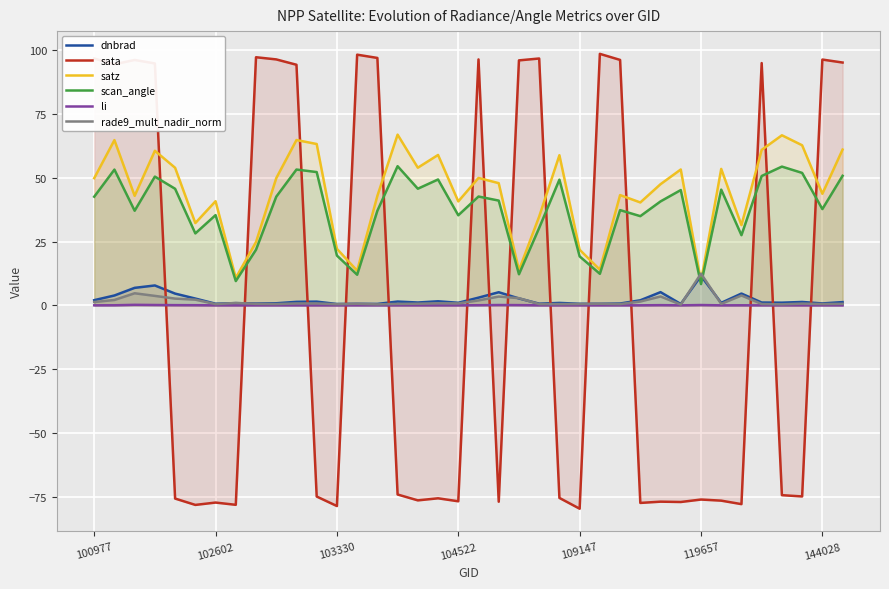

Which series has the largest total across all categories?

satz